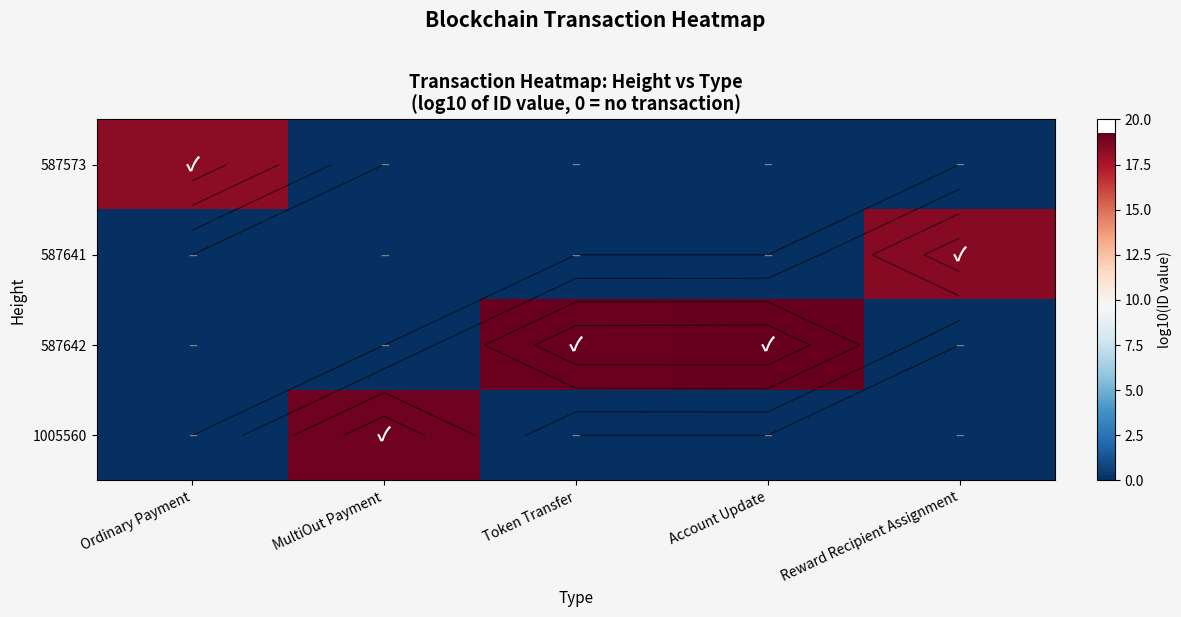

What is the total value across all series at Token Transfer?

19.2